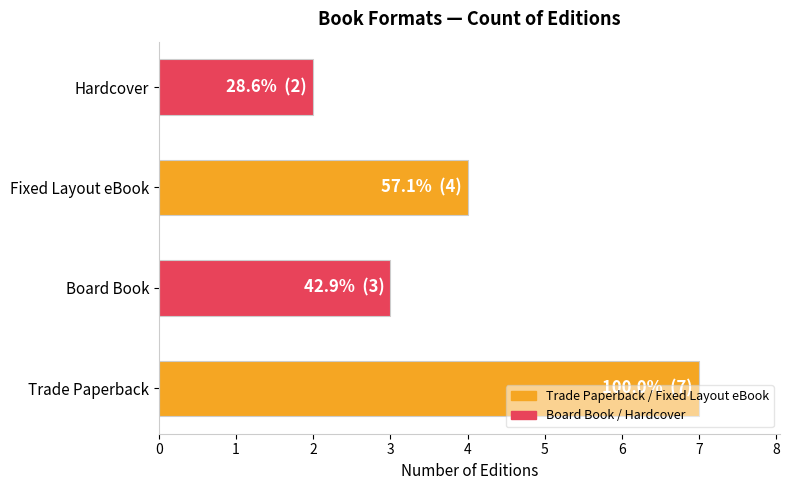

What is the change in value from Trade Paperback to Board Book?

-4